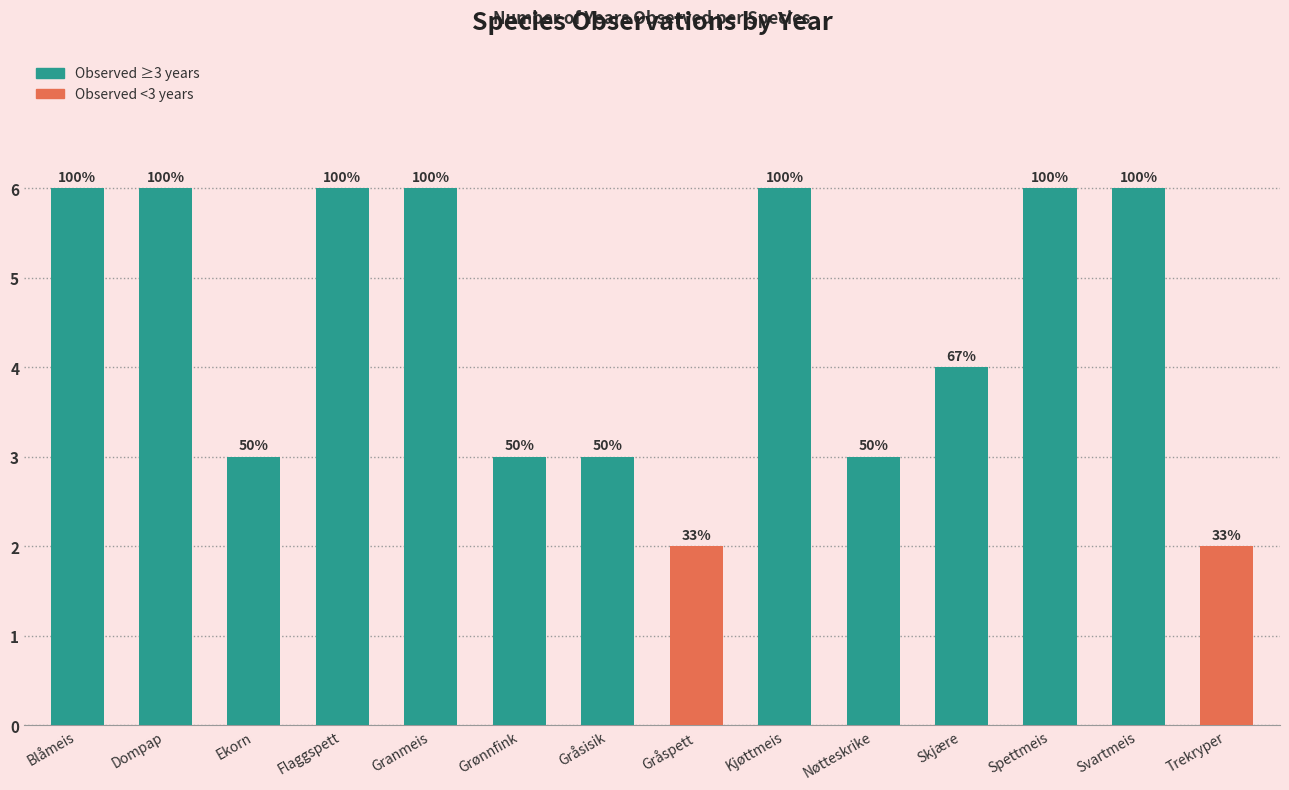

How many bars are there in total?

14